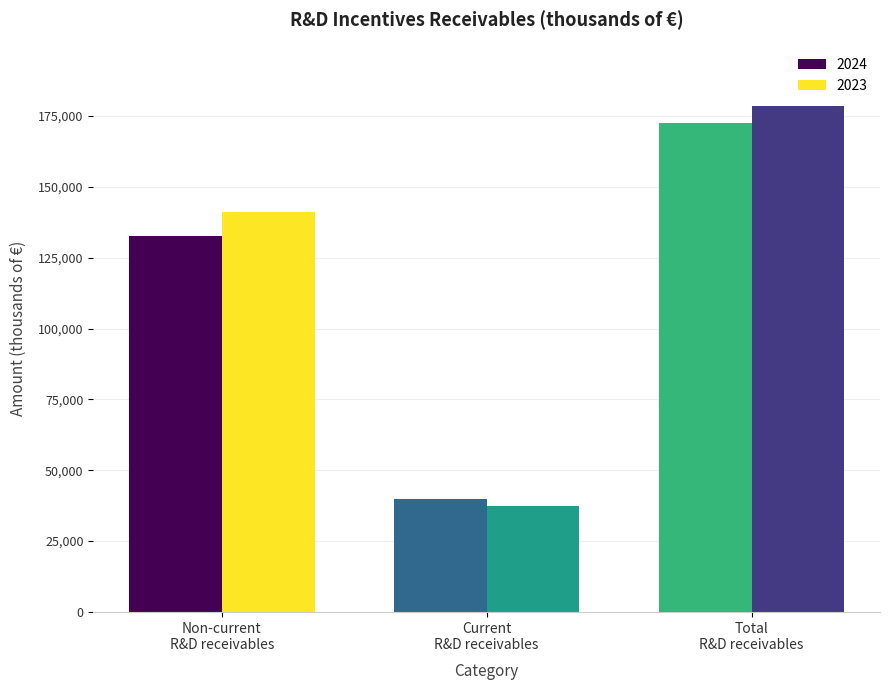

Are the bars grouped side by side (vs. stacked)?

Yes